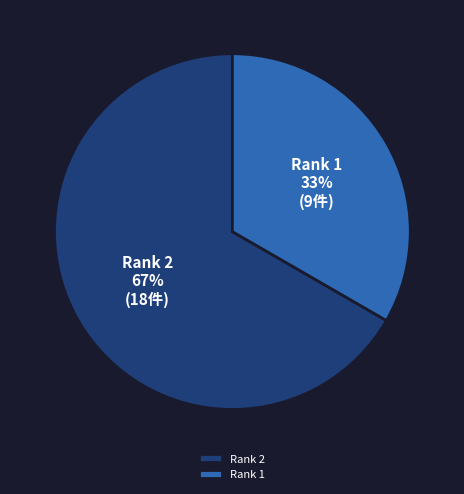

Combined, do Rank 2 and Rank 1 account for over 50%?

Yes